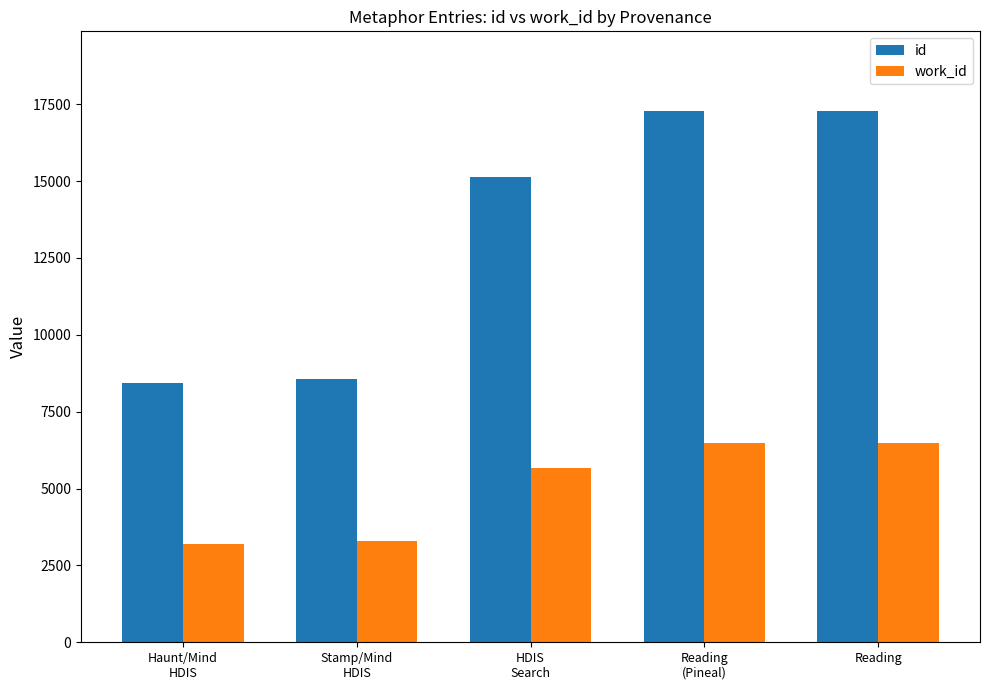

What is the sum of the id values at Reading and HDIS
Search?

32415